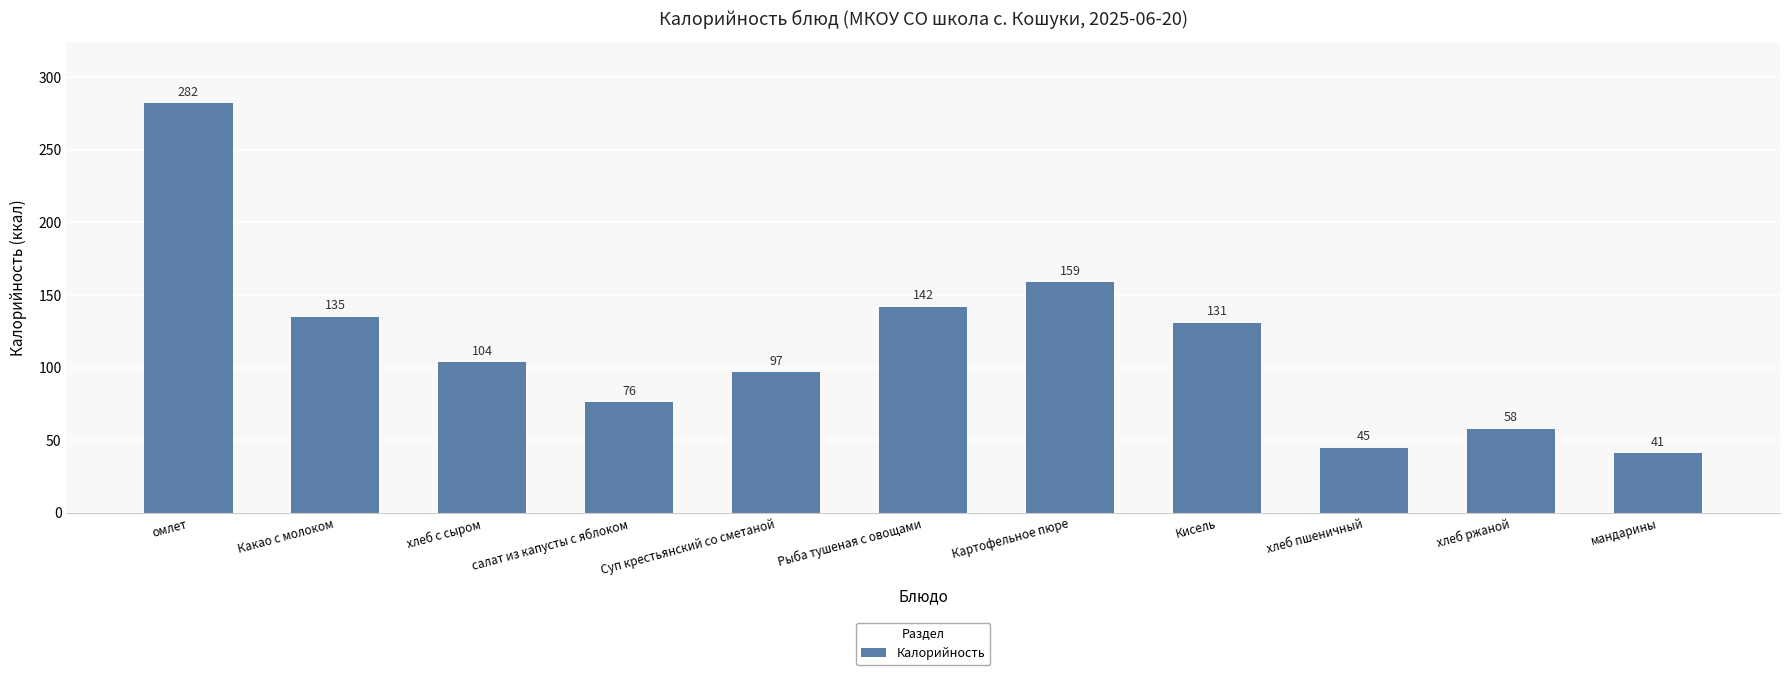

Rank the categories by value from highest to lowest.

омлет, Картофельное пюре, Рыба тушеная с овощами, Какао с молоком, Кисель, хлеб с сыром, Суп крестьянский со сметаной, салат из капусты с яблоком, хлеб ржаной, хлеб пшеничный, мандарины